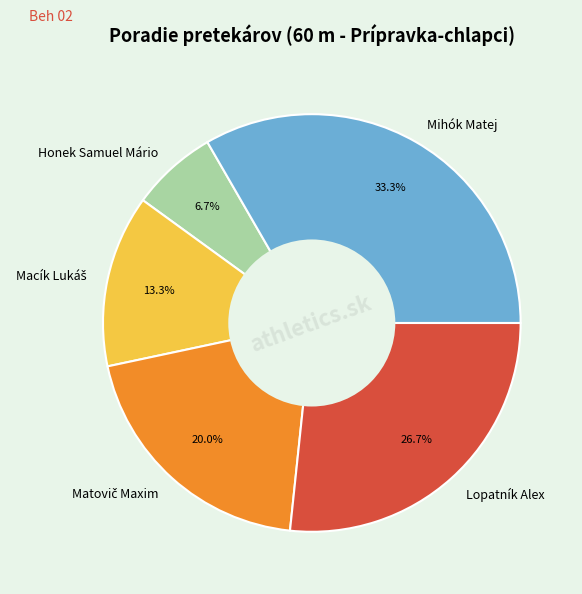

How much of the chart is everything except Mihók Matej?

66.7%